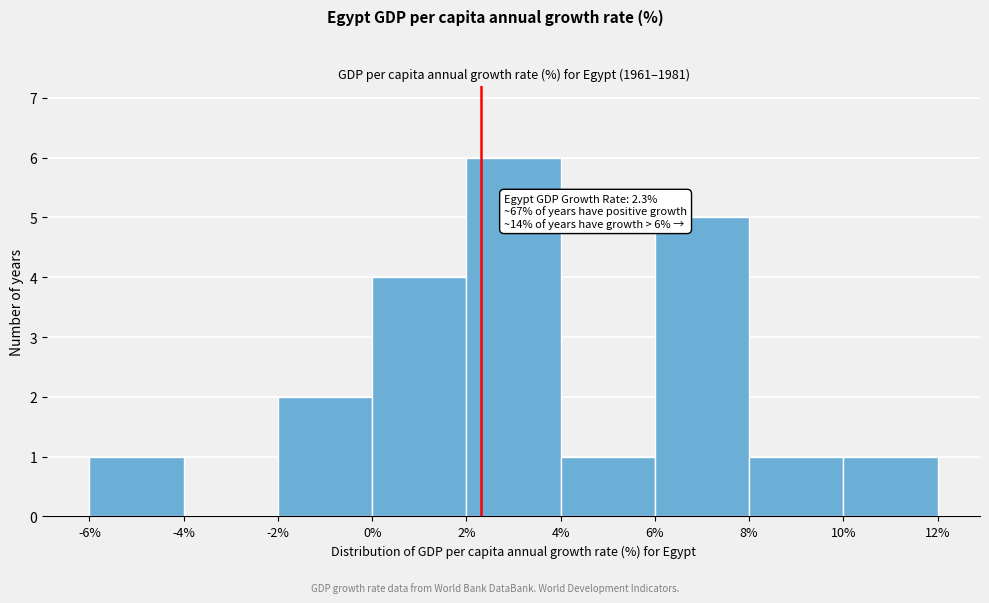

Which range on the x-axis has the tallest bar?

2% to 4%